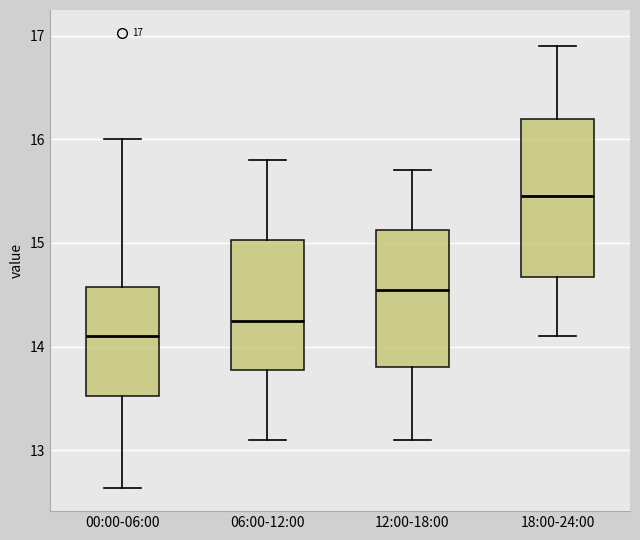

Which box's median line is the highest?

18:00-24:00